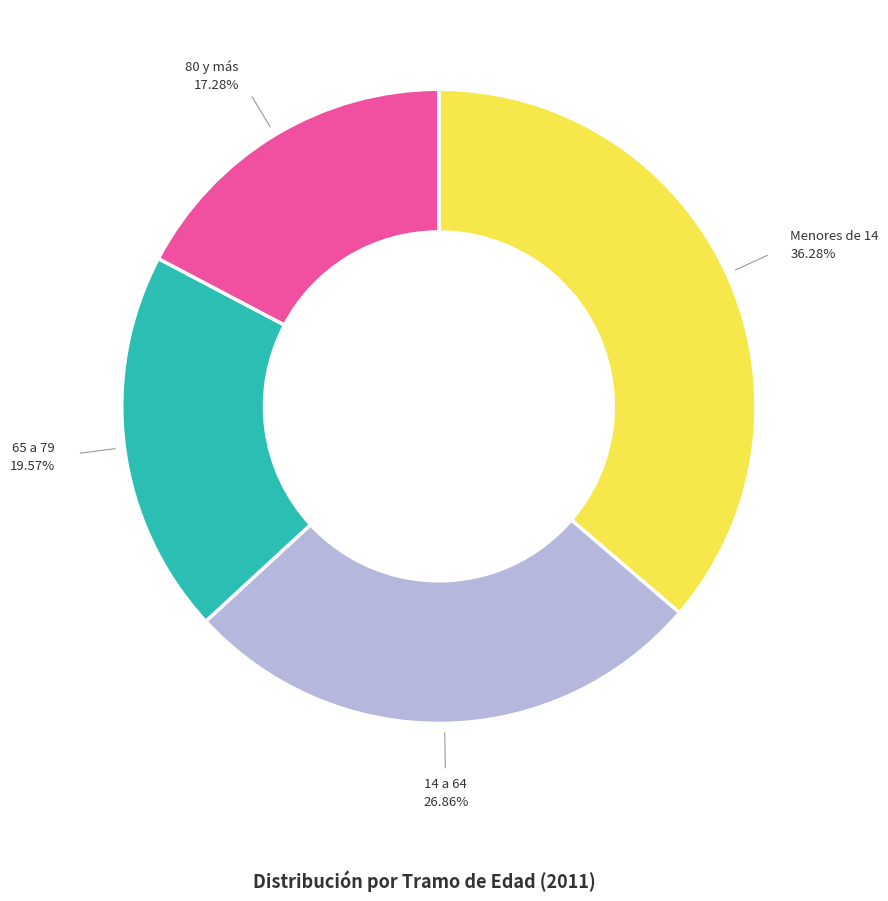

Is there a majority slice in this chart?

No